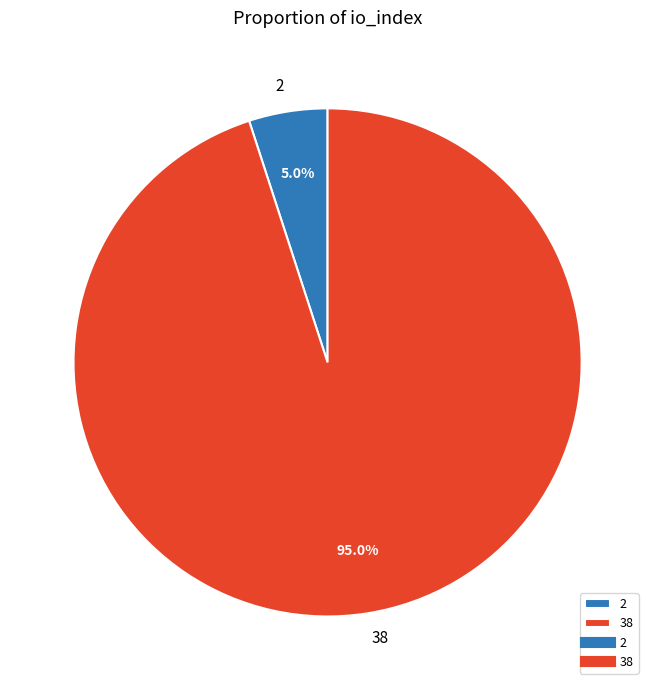

How many slices are in this pie chart?

2